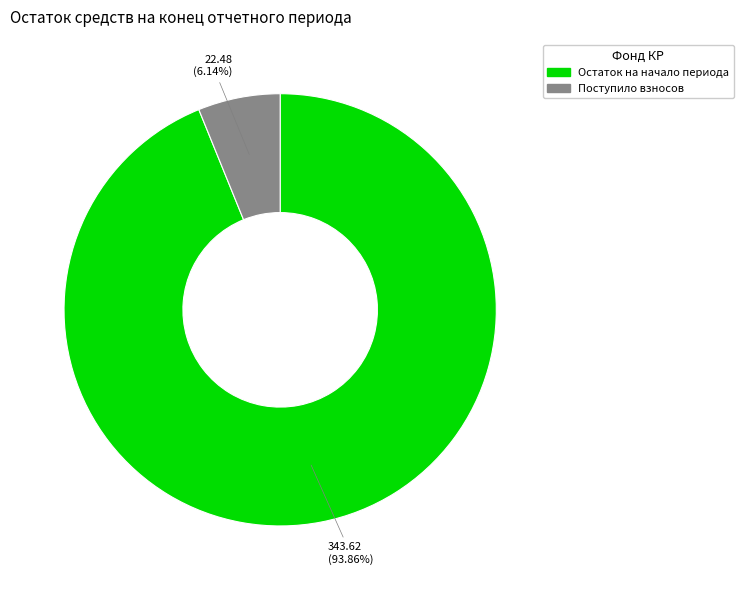

How many slices are in this pie chart?

2